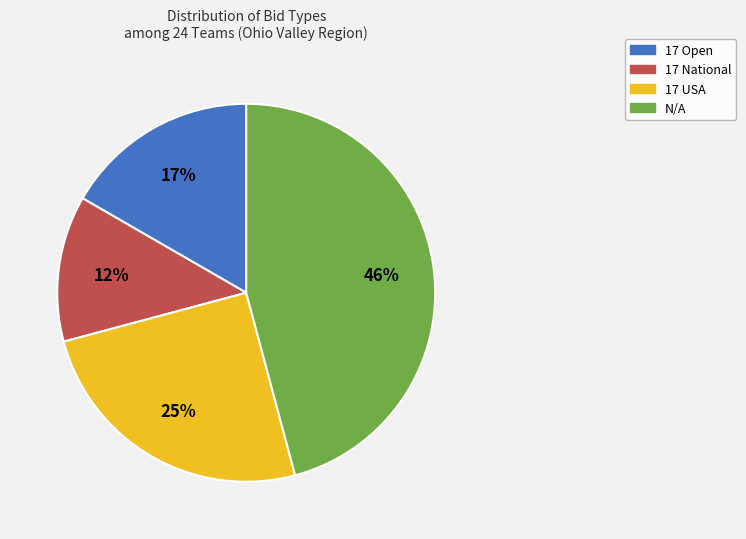

What percentage is the N/A slice, to the nearest percent?

46%